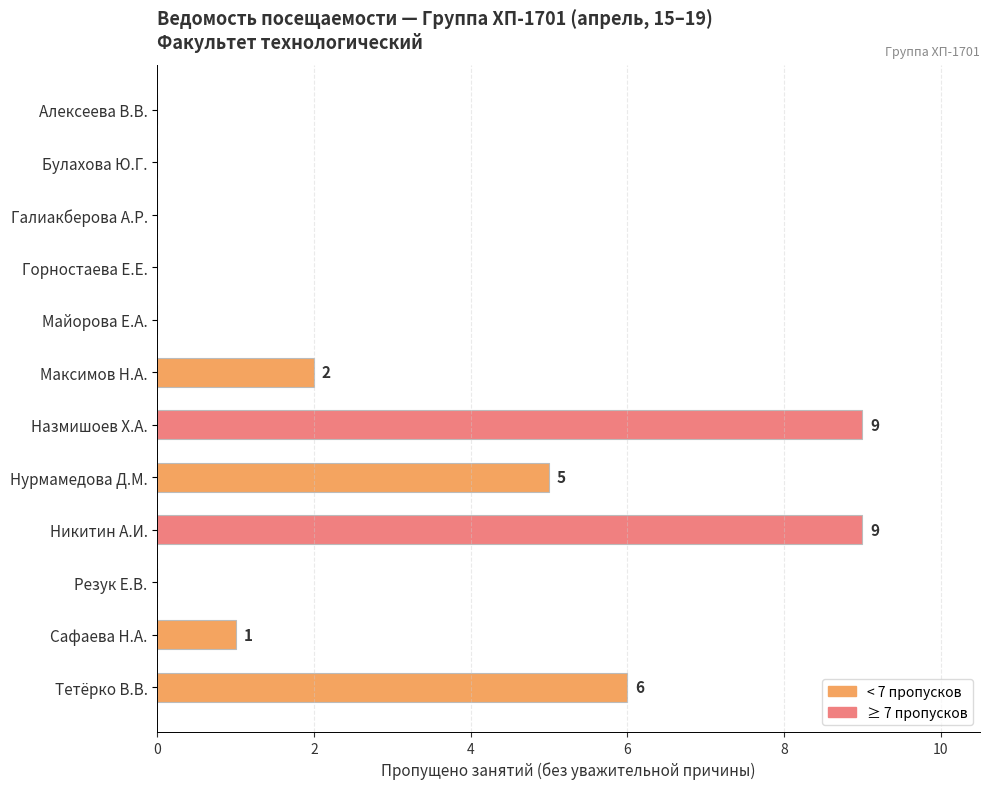

What is the greatest value displayed?

9